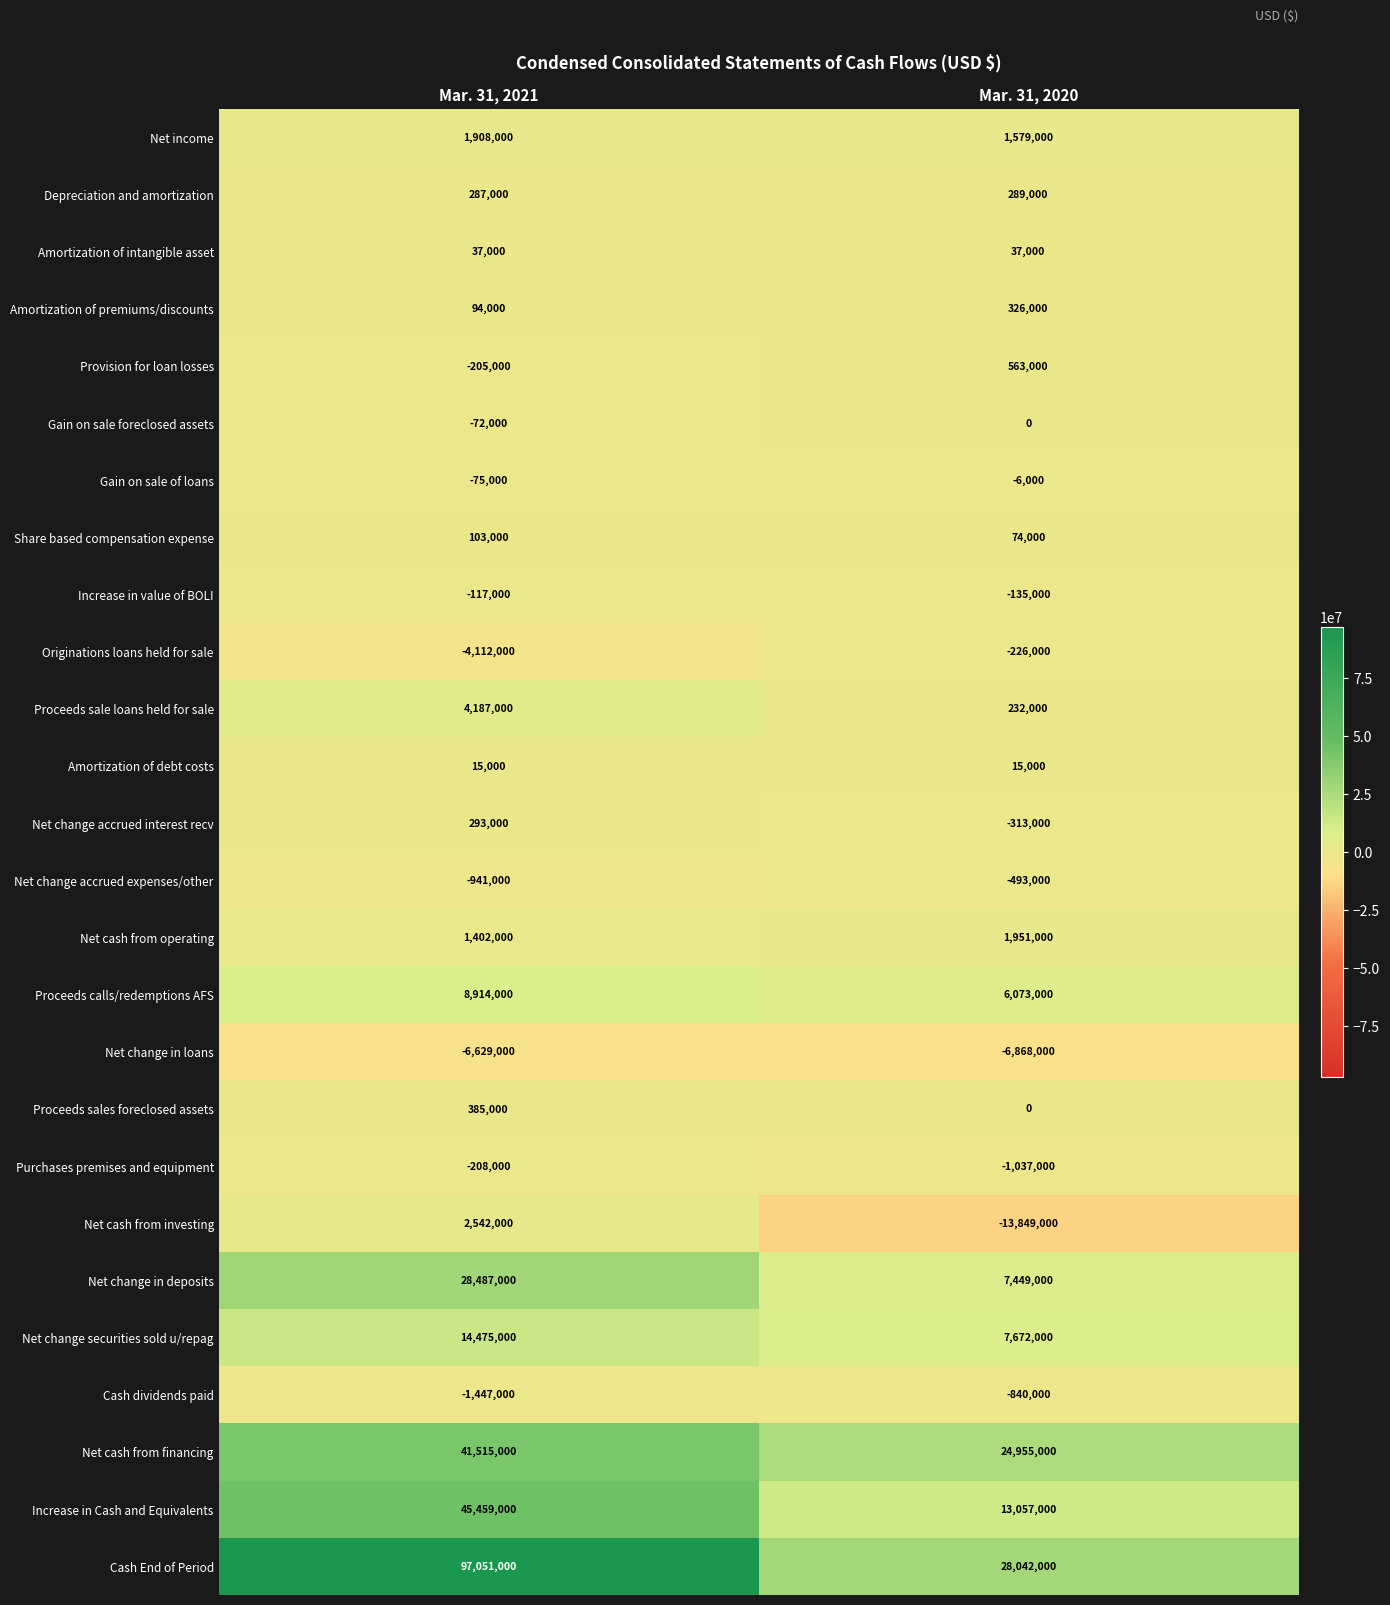

Rank the series by their maximum value, from highest to lowest.

Cash End of Period, Increase in Cash and Equivalents, Net cash from financing, Net change in deposits, Net change securities sold u/repag, Proceeds calls/redemptions AFS, Proceeds sale loans held for sale, Net cash from investing, Net cash from operating, Net income, Provision for loan losses, Proceeds sales foreclosed assets, Amortization of premiums/discounts, Net change accrued interest recv, Depreciation and amortization, Share based compensation expense, Amortization of intangible asset, Amortization of debt costs, Gain on sale foreclosed assets, Gain on sale of loans, Increase in value of BOLI, Purchases premises and equipment, Originations loans held for sale, Net change accrued expenses/other, Cash dividends paid, Net change in loans